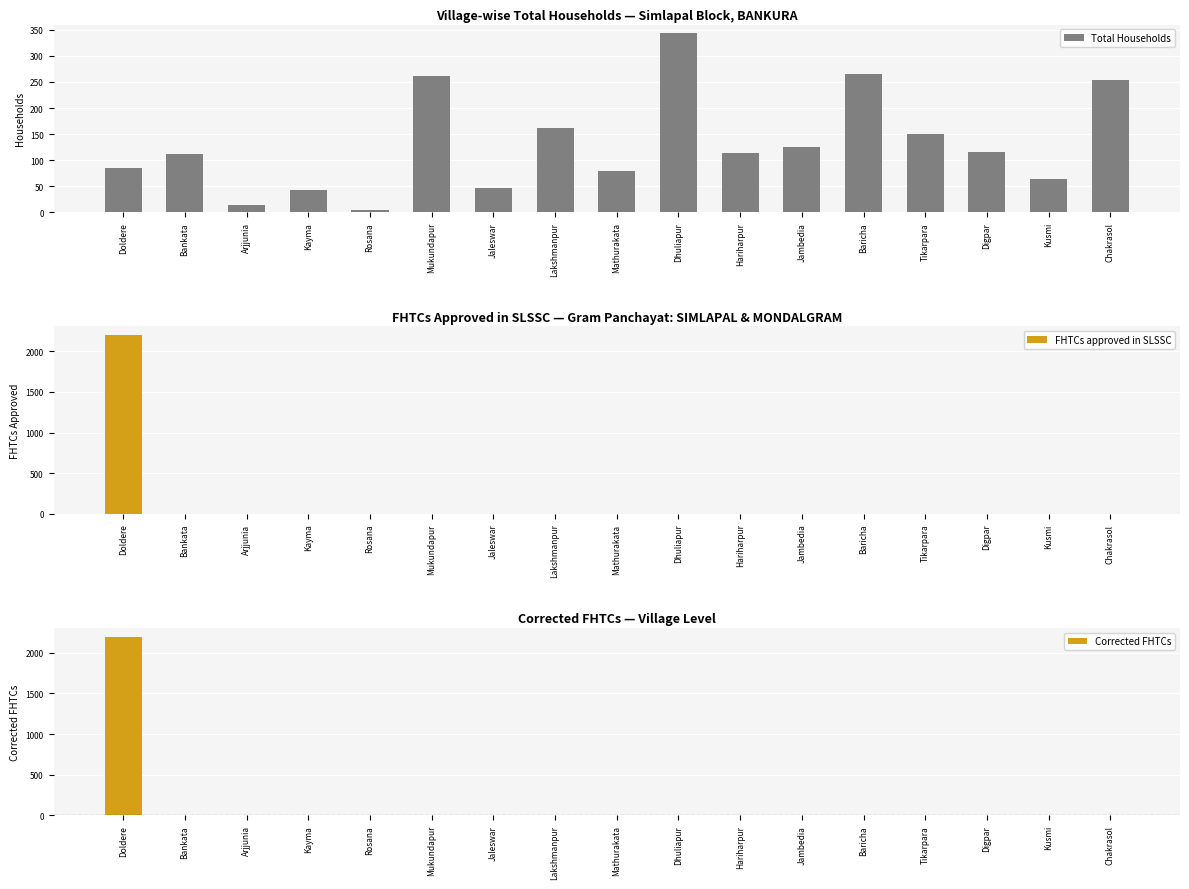

Reading left to right, extract all data points from this chart.

Total Households: 85	112	13	42	5	261	47	161	79	343	114	125	266	150	115	64	253
FHTCs approved in SLSSC: 2199	0	0	0	0	0	0	0	0	0	0	0	0	0	0	0	0
Corrected FHTCs: 2199	0	0	0	0	0	0	0	0	0	0	0	0	0	0	0	0